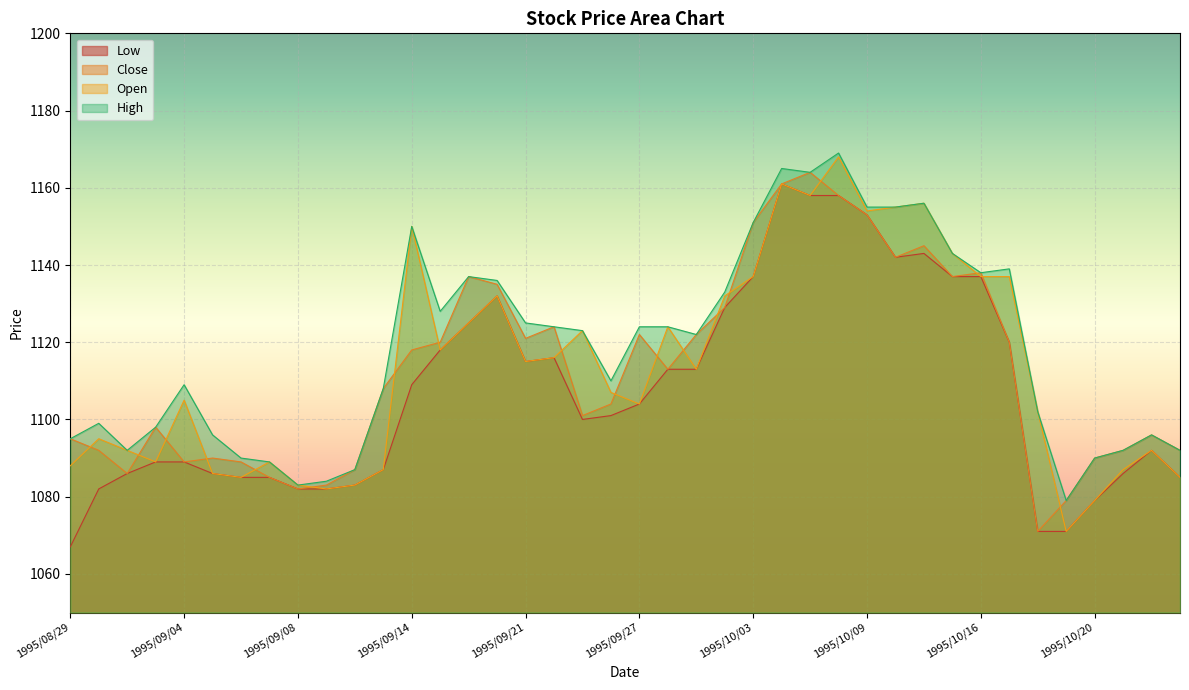

What is the minimum value shown in the chart?

1067